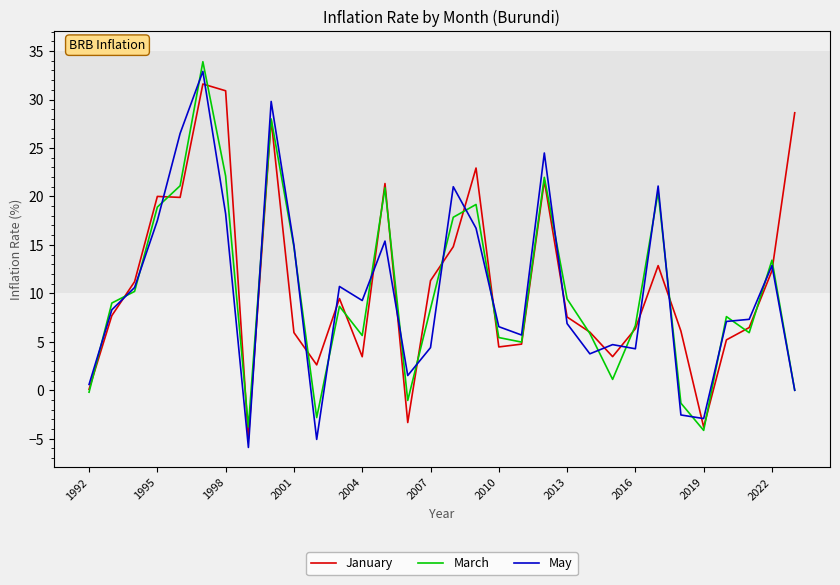

How many intersections are there between January and May?

19